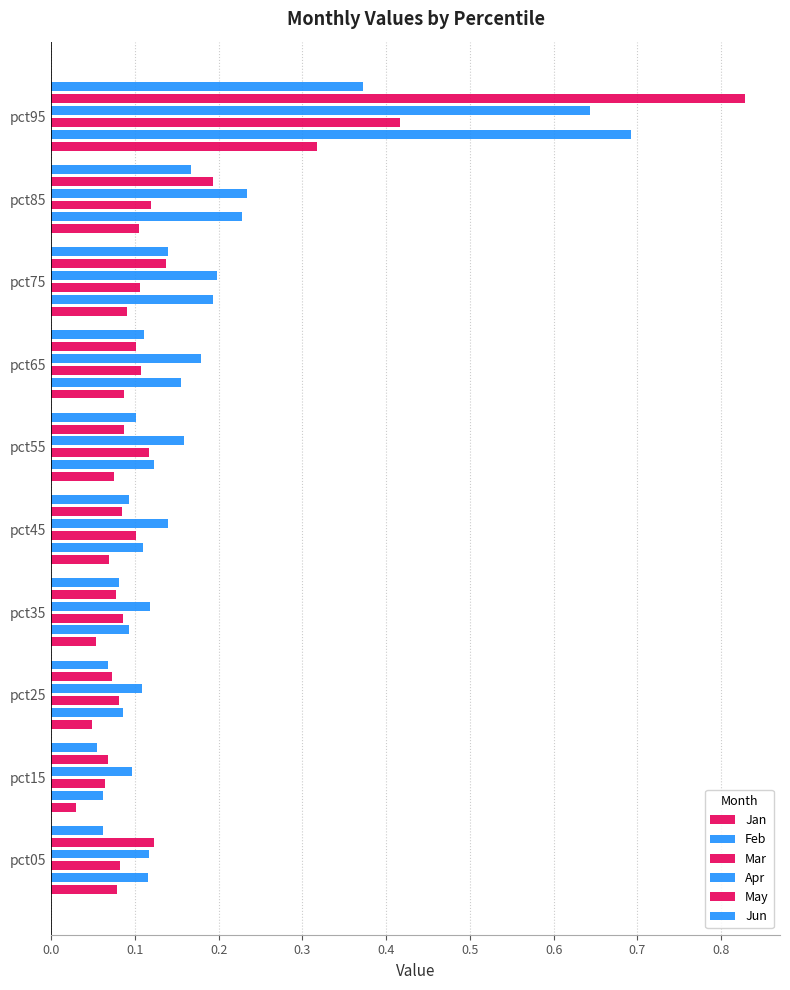

What is the approximate value of May at pct05?

0.1